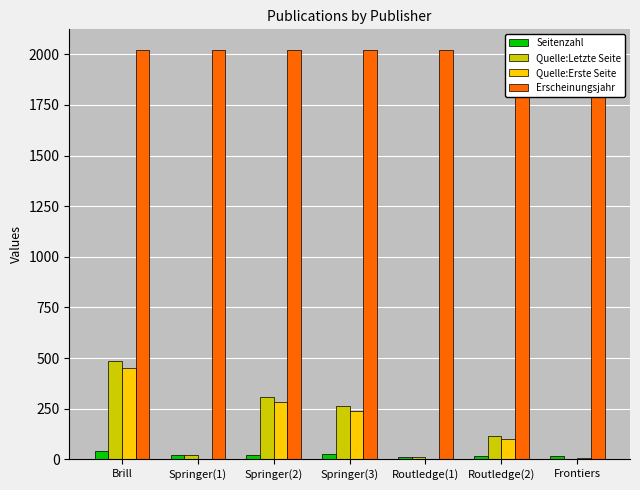

What is the difference between the maximum and minimum values in the Seitenzahl series?

27